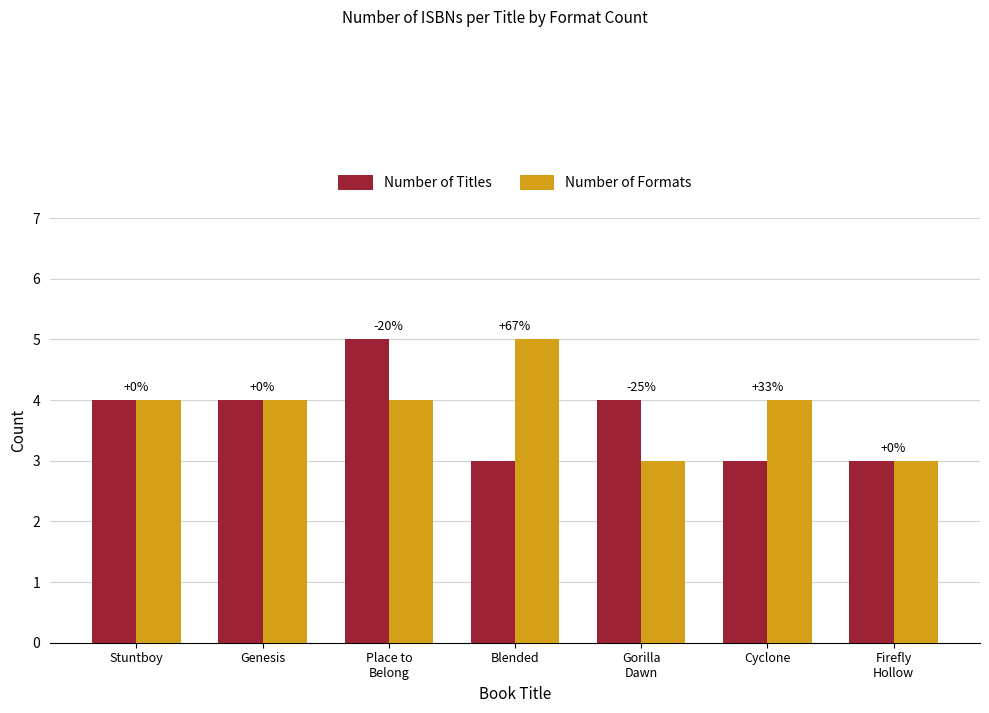

Which series has the widest spread of values?

Number of Titles